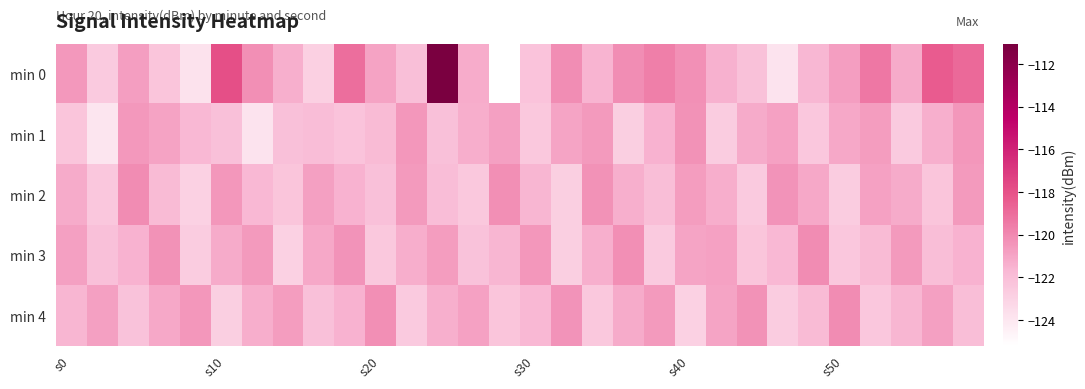

Reading left to right, transcribe all the data shown in this chart.

min 0: -120.5	-122.6	-120.8	-122.3	-123.7	-117.9	-120.2	-121.4	-122.9	-119.0	-120.9	-122.0	-111.1	-121.3	-125.2	-122.3	-120.1	-121.5	-120.1	-119.7	-120.3	-121.4	-122.1	-123.8	-121.7	-120.8	-119.4	-121.2	-118.4	-118.9
min 1: -122.3	-123.9	-120.5	-120.9	-121.7	-122.1	-123.8	-122.1	-121.9	-122.2	-121.8	-120.5	-122.1	-121.3	-120.8	-122.5	-121.0	-120.6	-122.8	-121.5	-120.3	-122.7	-121.2	-120.9	-122.4	-121.1	-120.7	-122.6	-121.4	-120.5
min 2: -121.2	-122.4	-120.1	-121.8	-122.9	-120.5	-121.7	-122.3	-120.8	-121.5	-122.1	-120.6	-121.9	-122.5	-120.2	-121.6	-122.8	-120.3	-121.4	-122.0	-120.7	-121.3	-122.6	-120.4	-121.1	-122.7	-120.9	-121.2	-122.3	-120.6
min 3: -120.8	-122.1	-121.5	-120.3	-122.7	-121.2	-120.6	-122.9	-121.1	-120.4	-122.5	-121.3	-120.7	-122.2	-121.6	-120.5	-122.8	-121.4	-120.2	-122.6	-121.0	-120.9	-122.3	-121.7	-120.1	-122.4	-121.8	-120.6	-122.0	-121.5
min 4: -121.6	-120.8	-122.2	-121.1	-120.5	-122.8	-121.3	-120.7	-122.1	-121.5	-120.2	-122.6	-121.4	-120.9	-122.3	-121.7	-120.4	-122.5	-121.2	-120.6	-122.9	-121.0	-120.3	-122.7	-121.8	-120.1	-122.4	-121.6	-120.8	-122.0